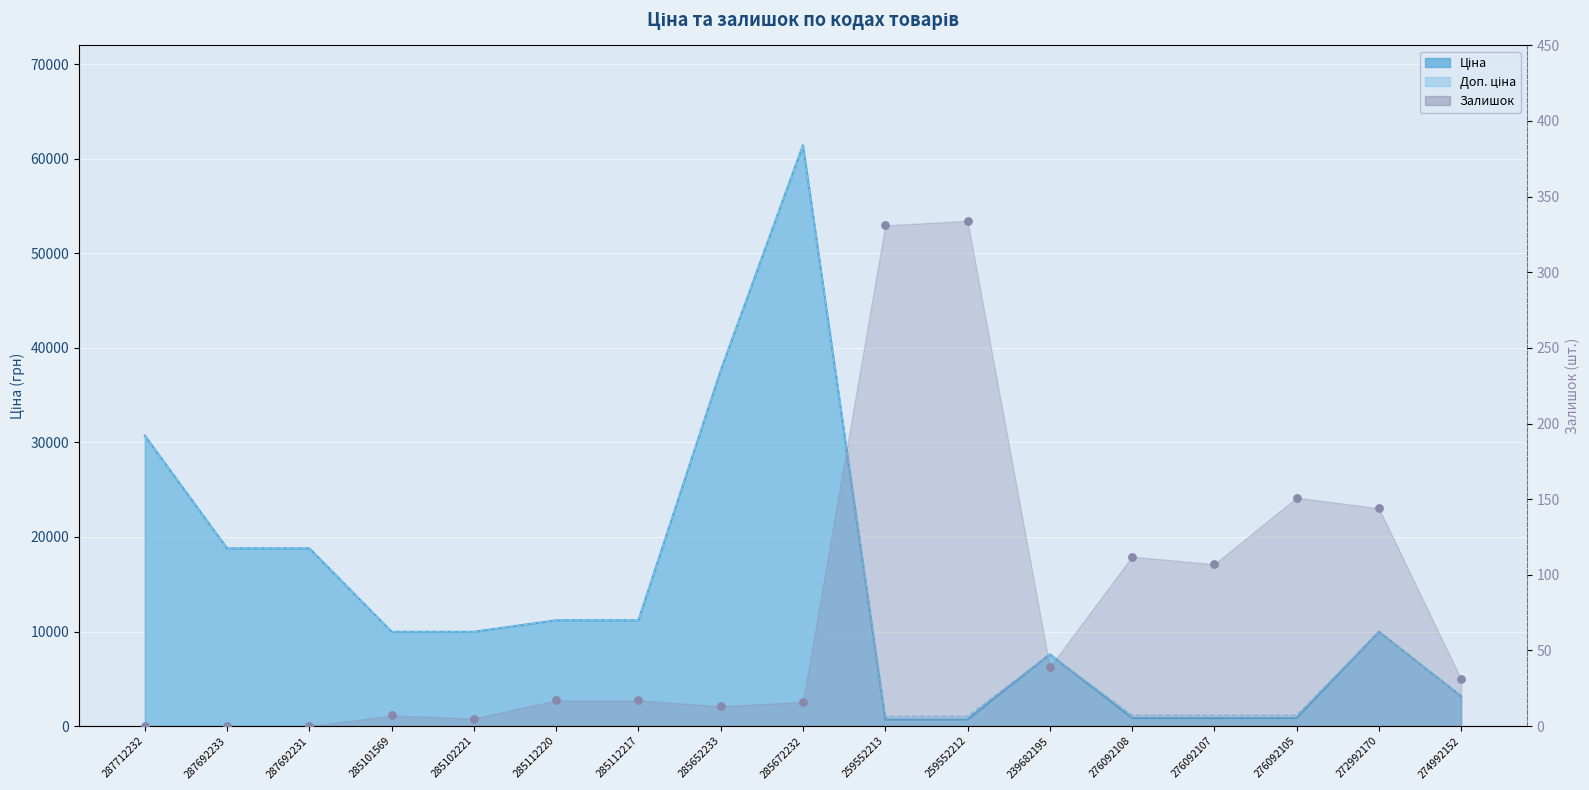

Between 285672232 and 276092108, which is larger?

276092108